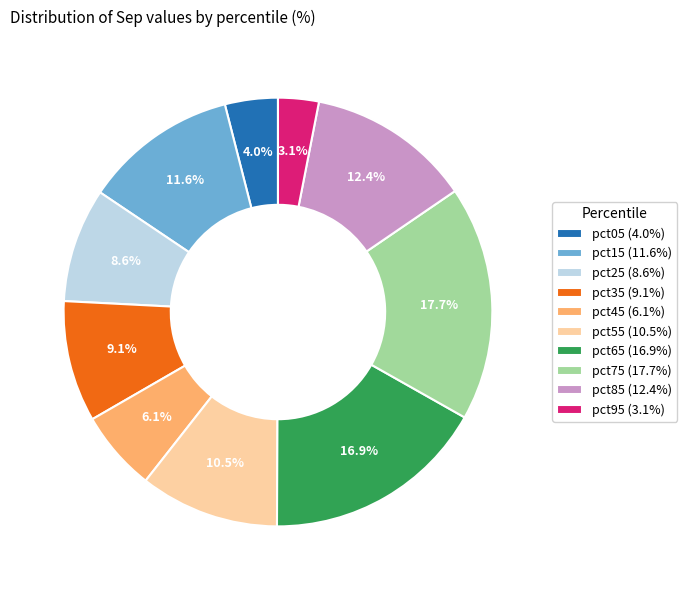

To the nearest percent, what is the difference between the pct85 and pct15 slice percentages?

1%